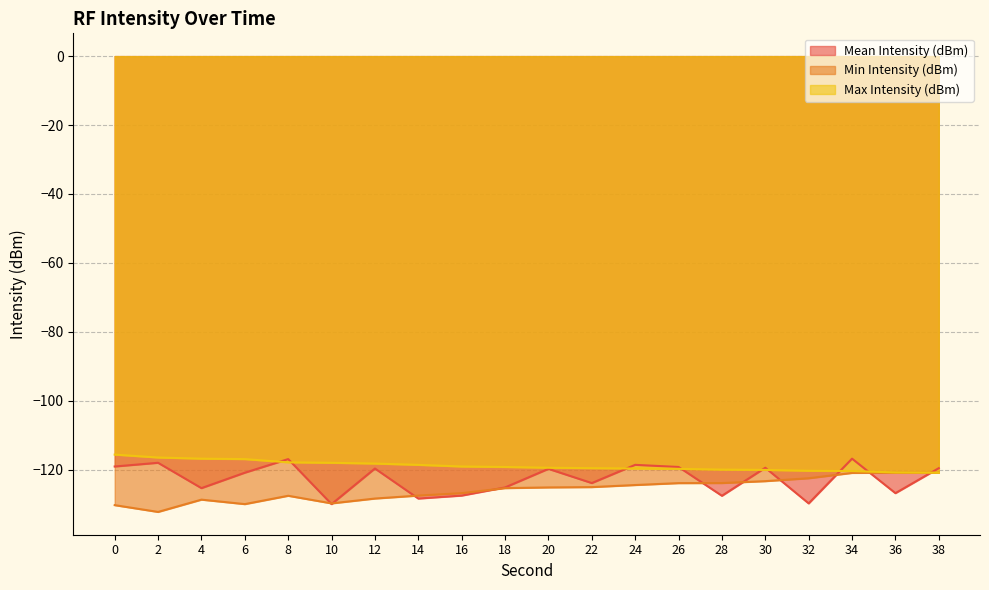

At 30, list the series in order from smallest to largest.

Min Intensity (dBm), Max Intensity (dBm), Mean Intensity (dBm)